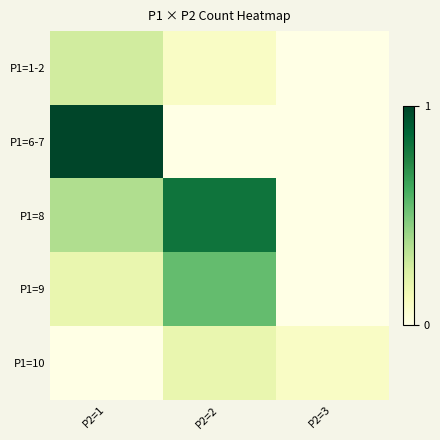

Reading left to right, list all the values displayed in this chart.

P1=1-2: P2=1=0.3	P2=2=0.1	P2=3=0.0
P1=6-7: P2=1=1.0	P2=2=0.0	P2=3=0.0
P1=8: P2=1=0.4	P2=2=0.8	P2=3=0.0
P1=9: P2=1=0.2	P2=2=0.5	P2=3=0.0
P1=10: P2=1=0.0	P2=2=0.2	P2=3=0.1